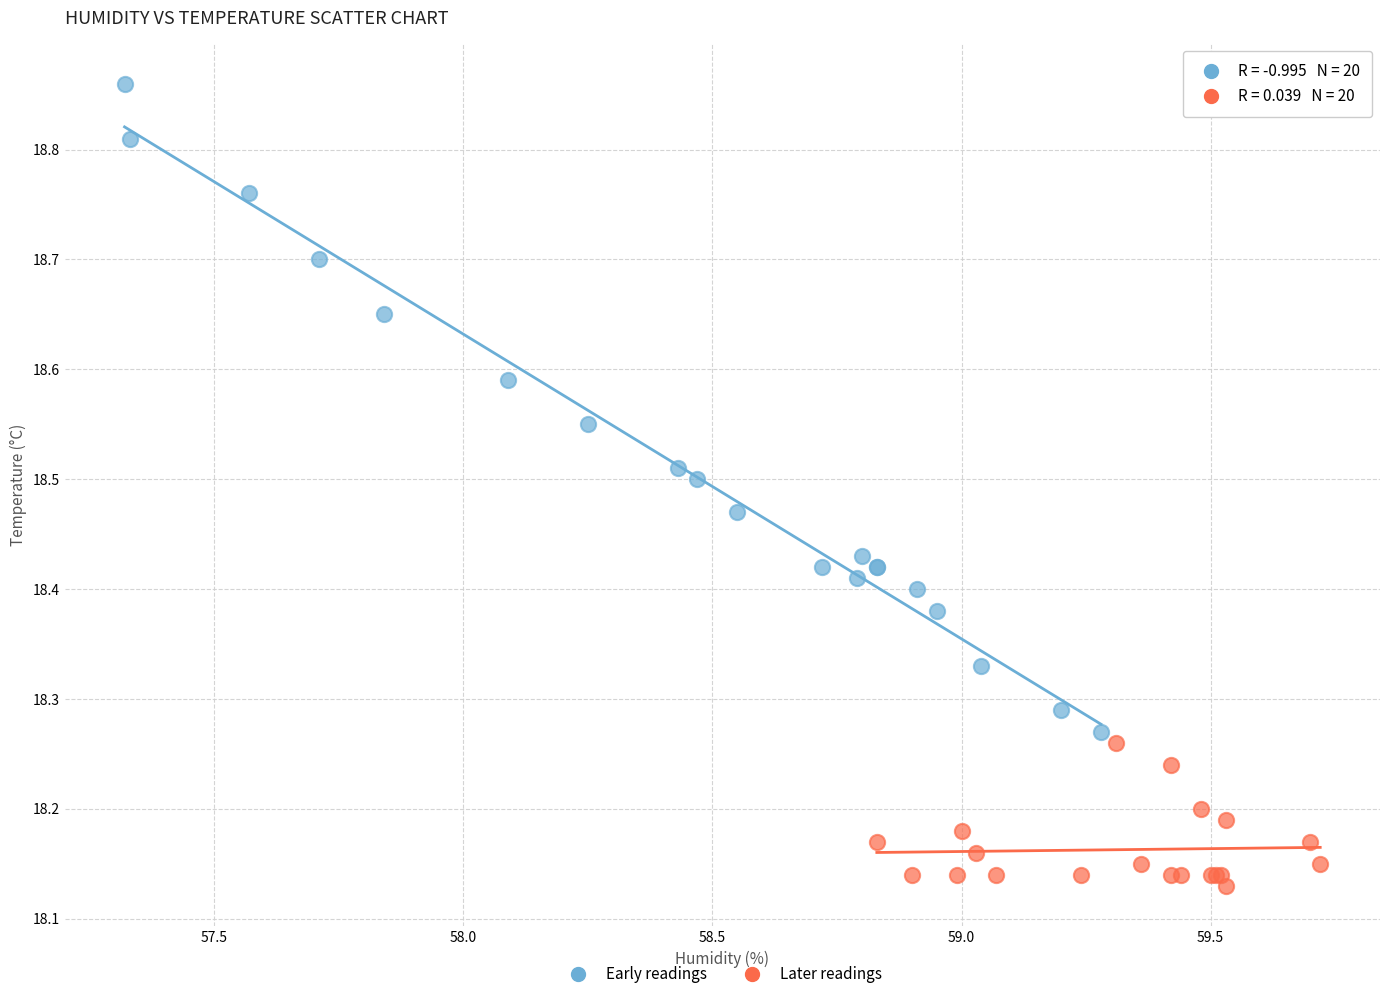

Which series has the largest Y range (max minus min)?

Early readings